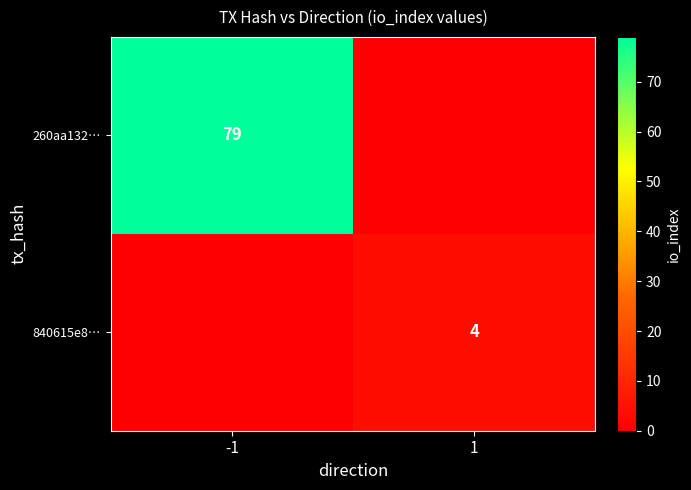

True or false: 260aa132… has a value of 79 at -1.

True